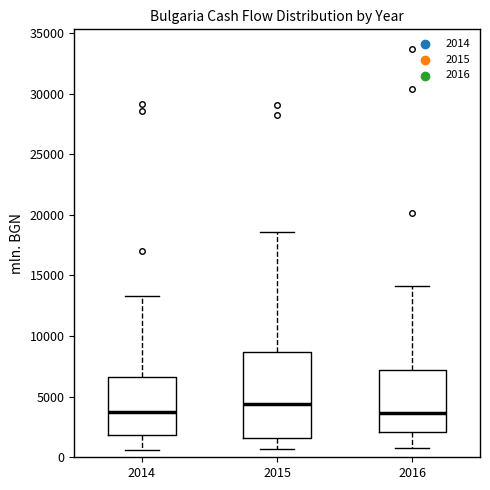

Reading left to right, transcribe this box plot: for each box, give where its median line is, the range the box spans, and where its two whiskers end, as read against the y-axis. The values are not printed on the chart, so give them approximately, as read against the axis.

2014: median 4000, box 2000 to 6500, whiskers 500 to 13500
2015: median 4500, box 1500 to 8500, whiskers 500 to 18500
2016: median 3500, box 2000 to 7000, whiskers 500 to 14000